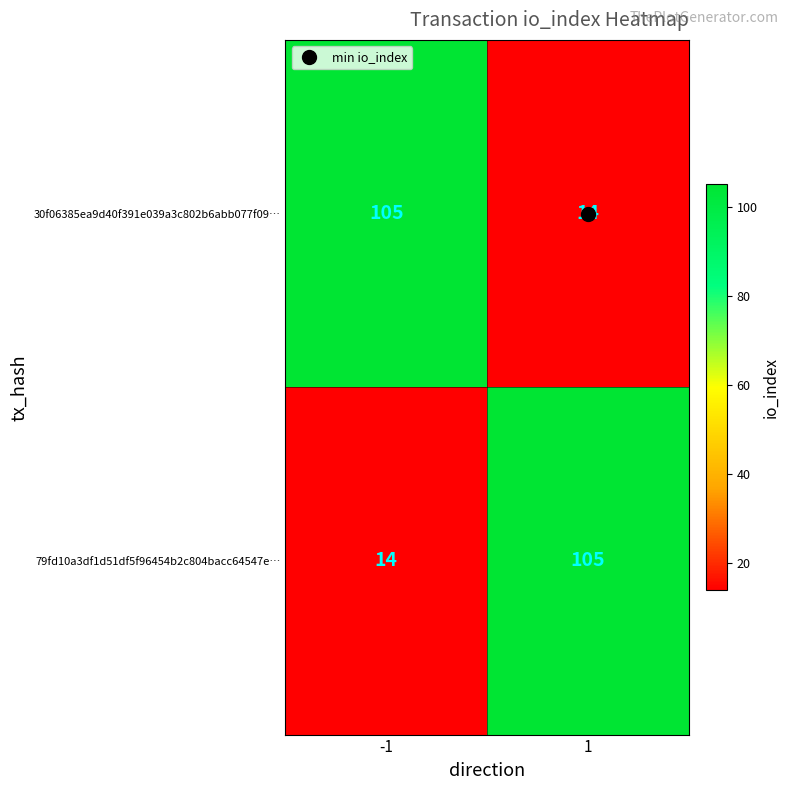

What is the maximum value shown in the chart?

105